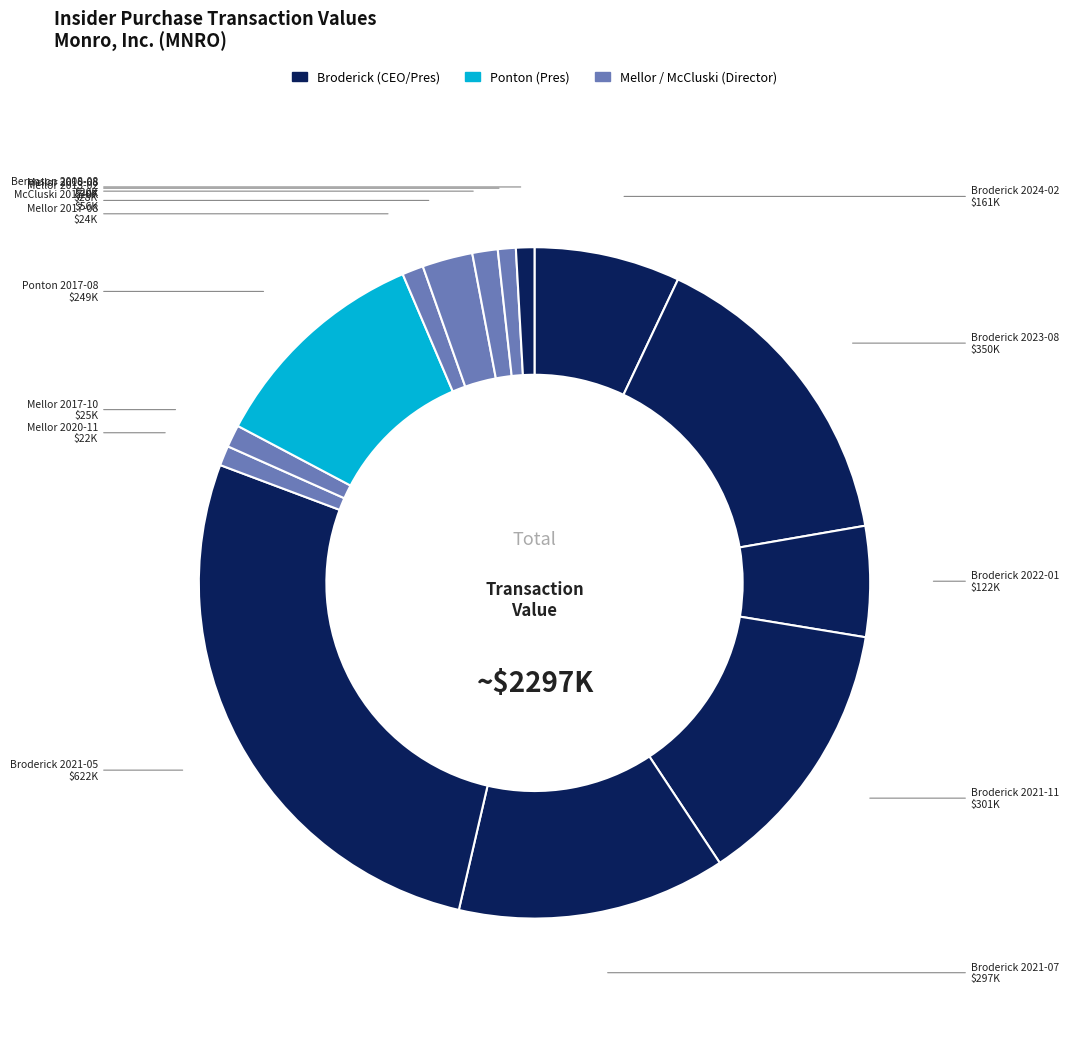

Count the number of slices in the pie.

14